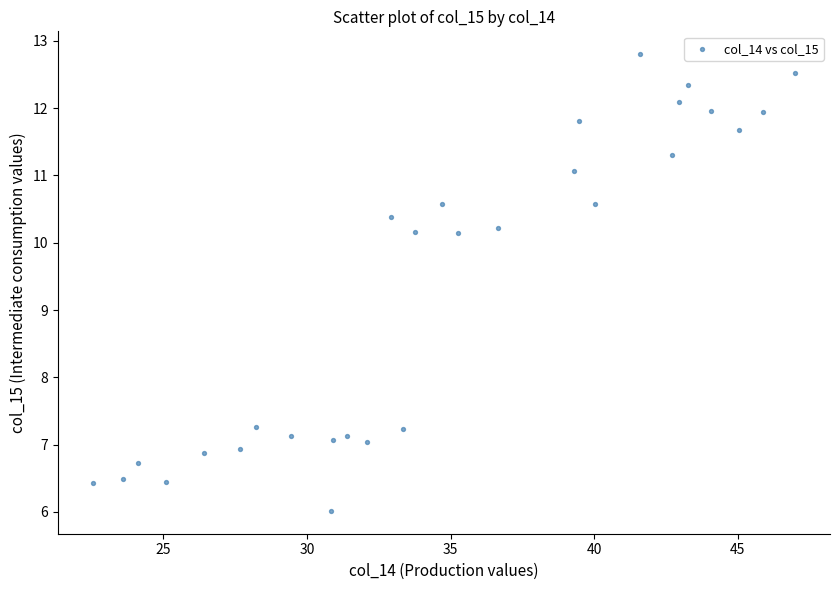

What is the range of X values (max minus min)?

24.4